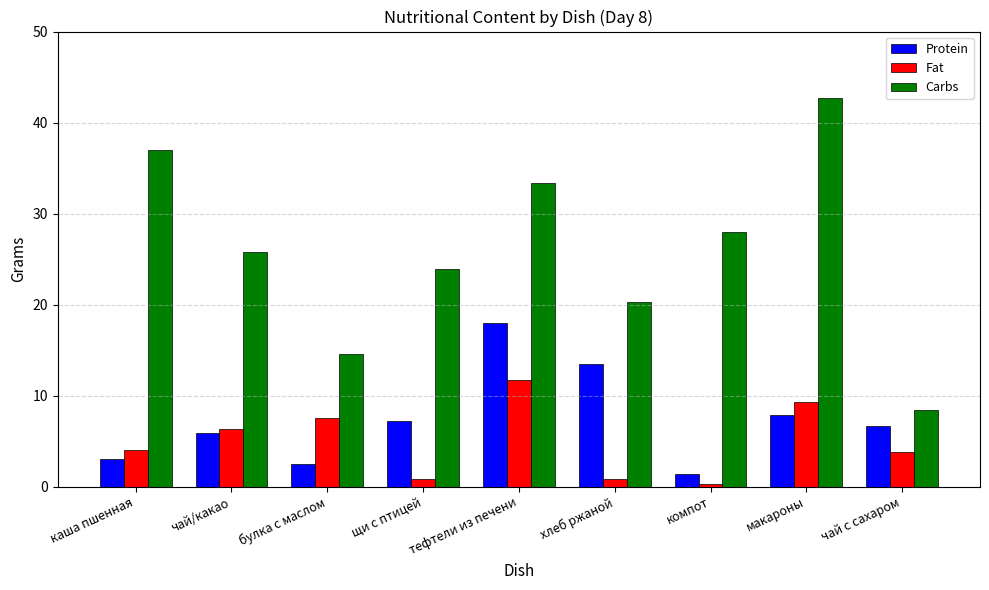

Rank the categories by Carbs value from lowest to highest.

чай с сахаром, булка с маслом, хлеб ржаной, щи с птицей, чай/какао, компот, тефтели из печени, каша пшенная, макароны